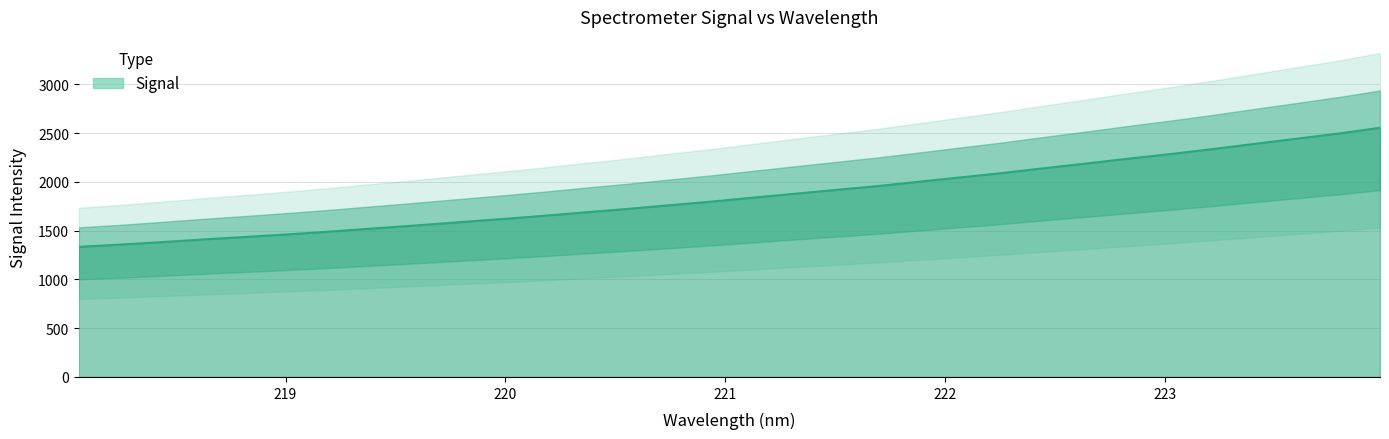

Between 222.8355 and 223.5987, which is larger?

223.5987